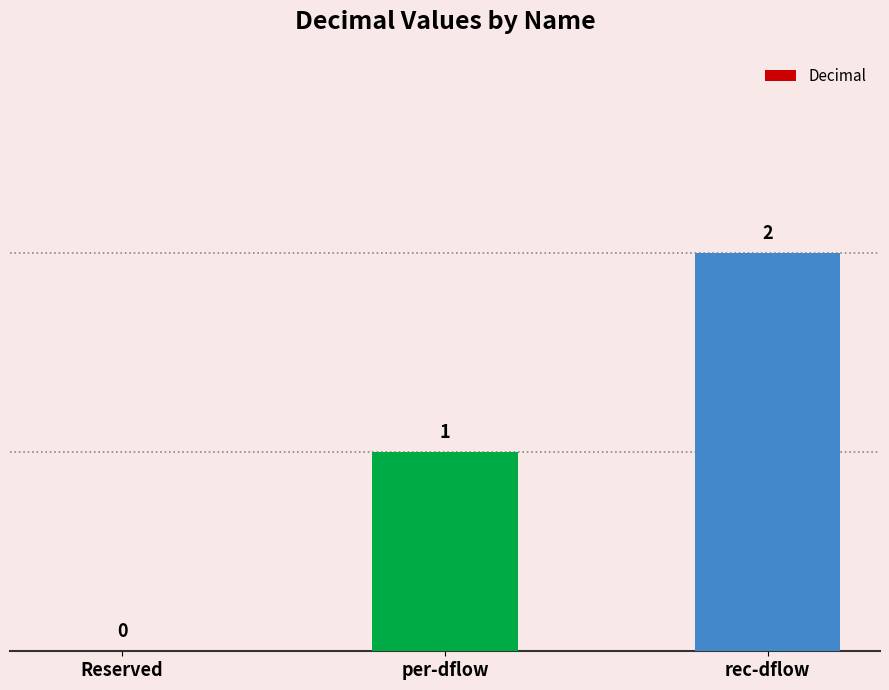

Where is the data nearest to the value 1?

per-dflow